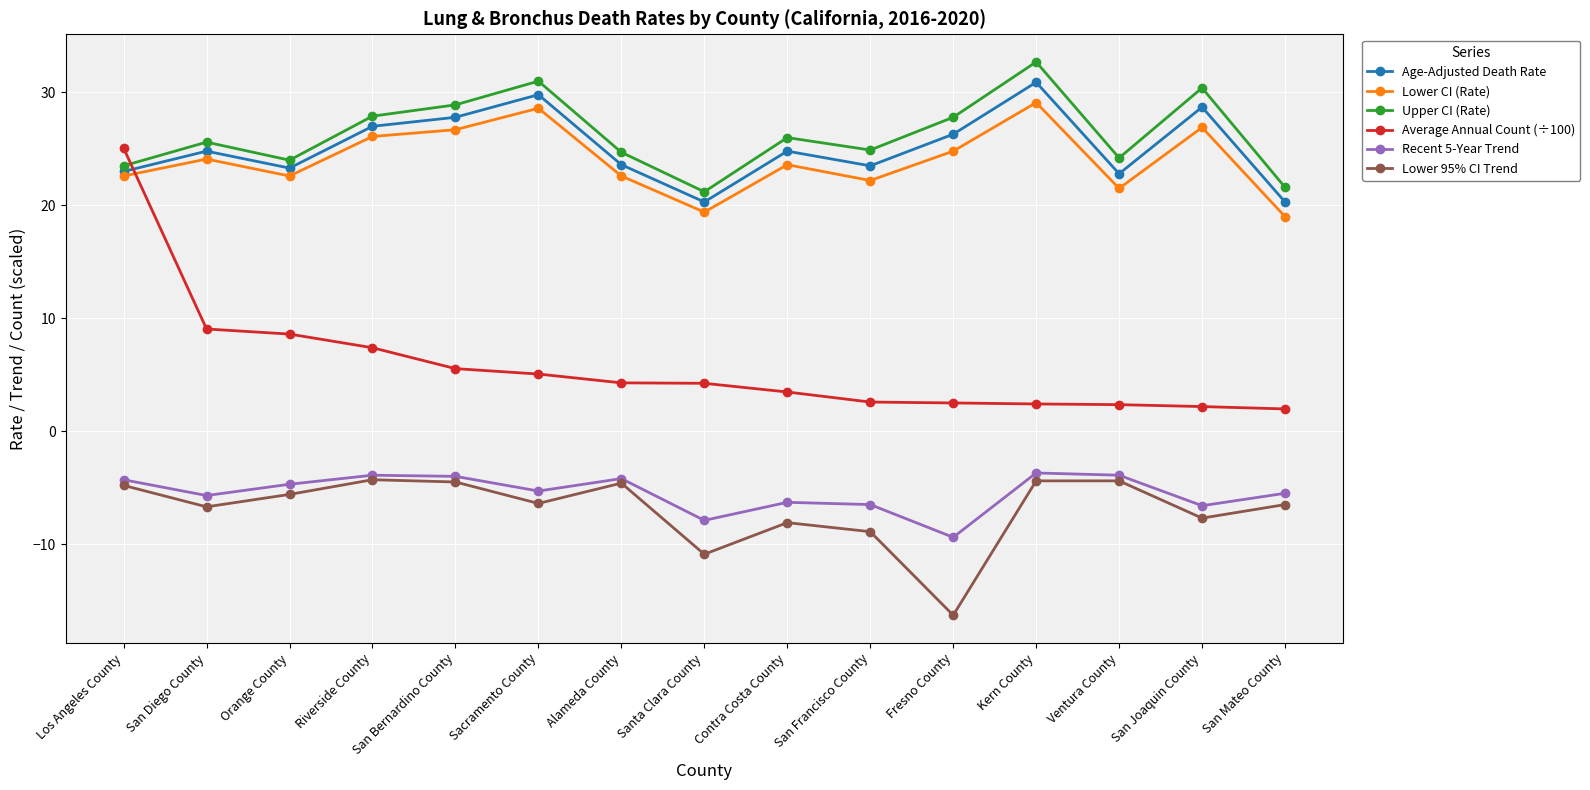

What is the total value across all series at Riverside County?

80.2